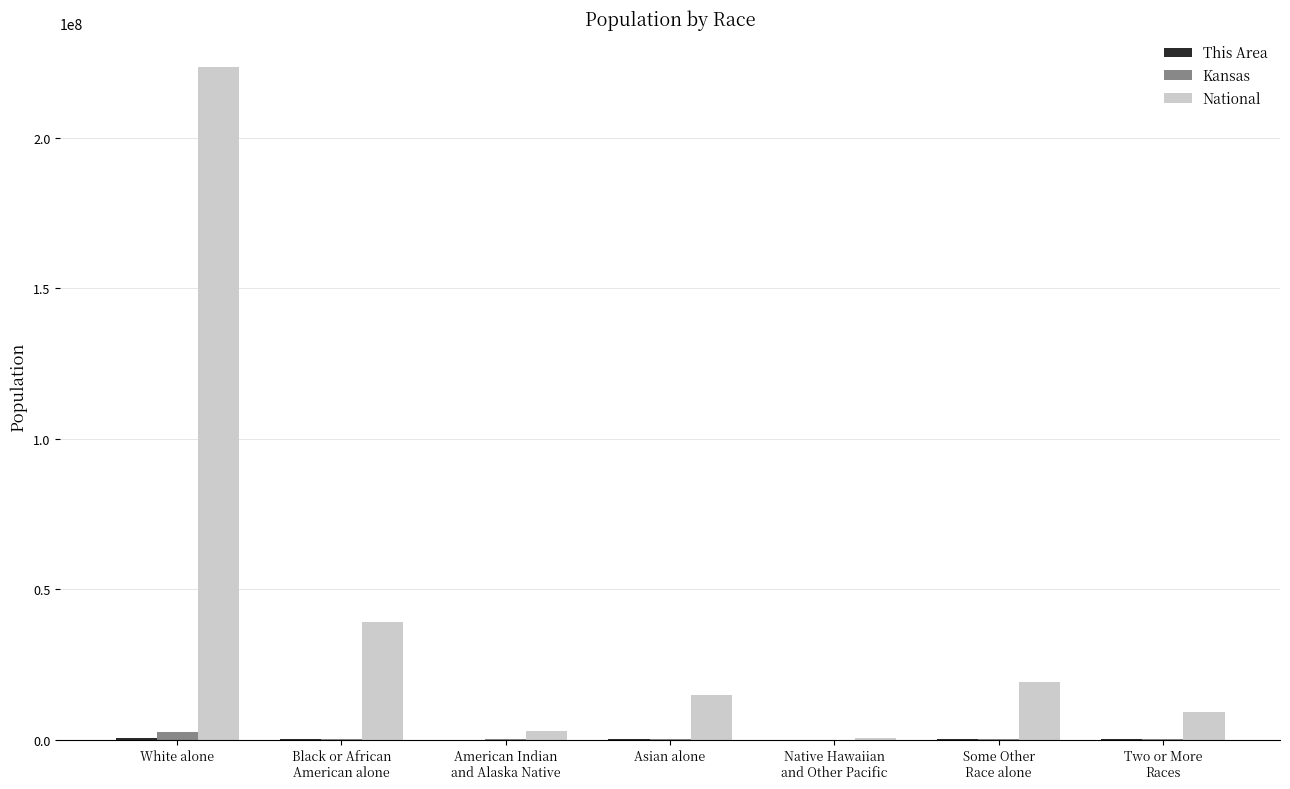

What is the spread (max minus min) of values at Asian alone?

14652227